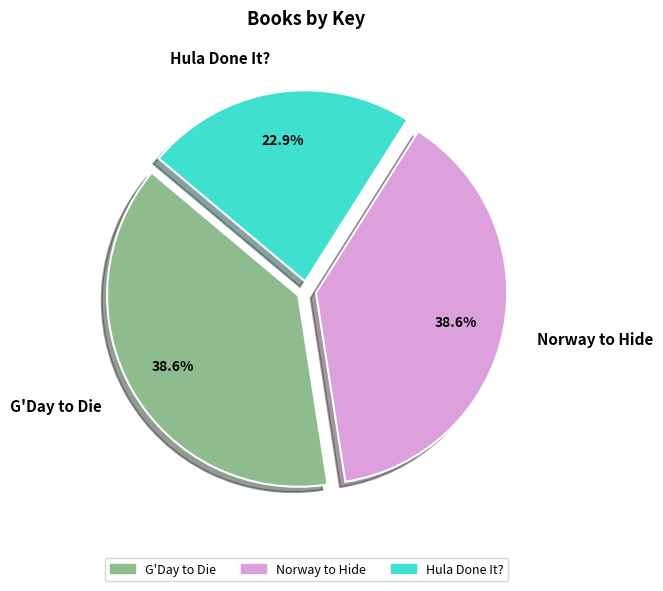

To the nearest percent, what is the average slice percentage?

33%